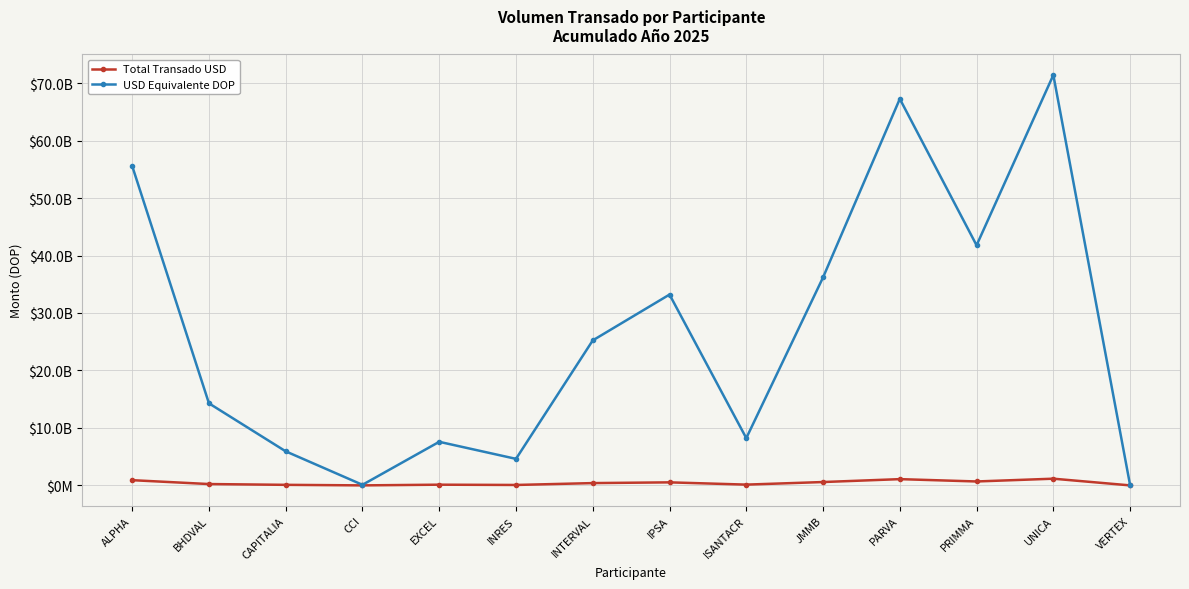

Is the value of Total Transado USD at EXCEL greater than the value of USD Equivalente DOP at CCI?

Yes